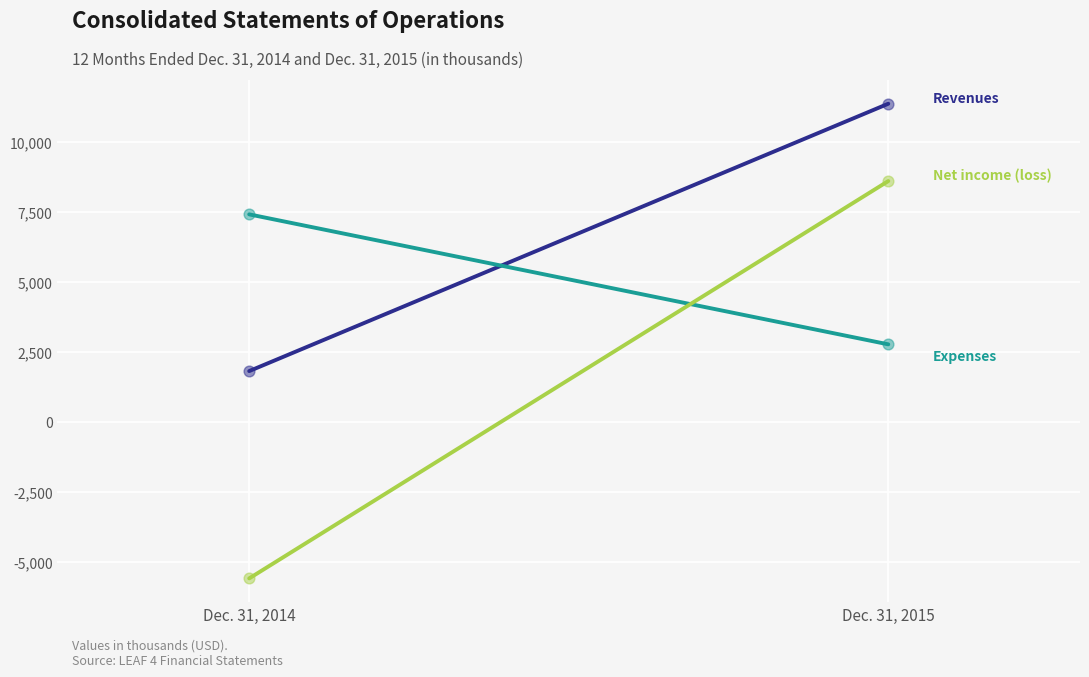

Which series contains the highest Y value?

Revenues